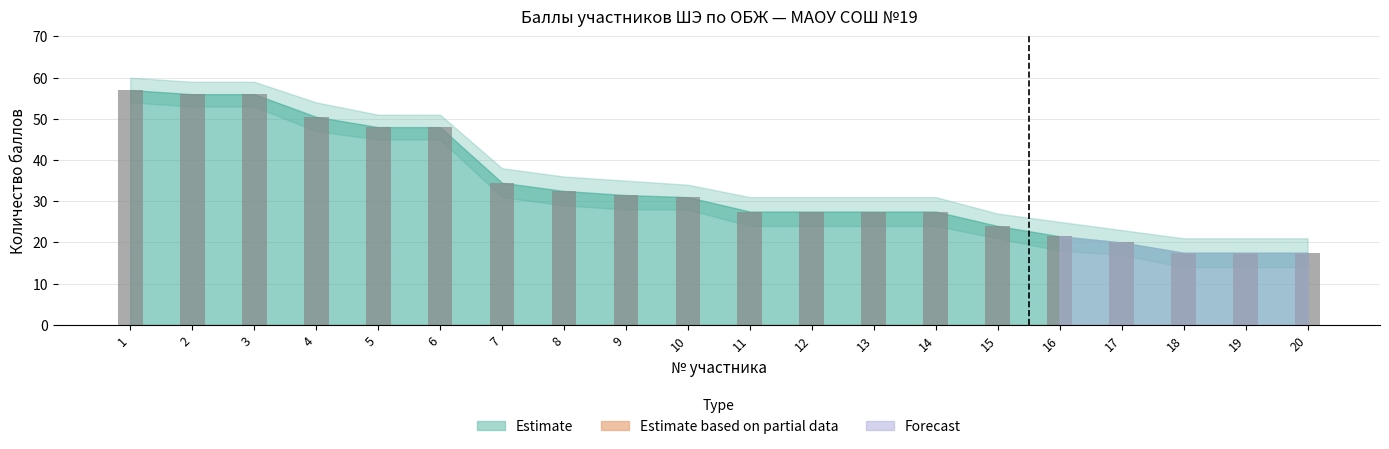

What is the approximate value at 18?

17.5